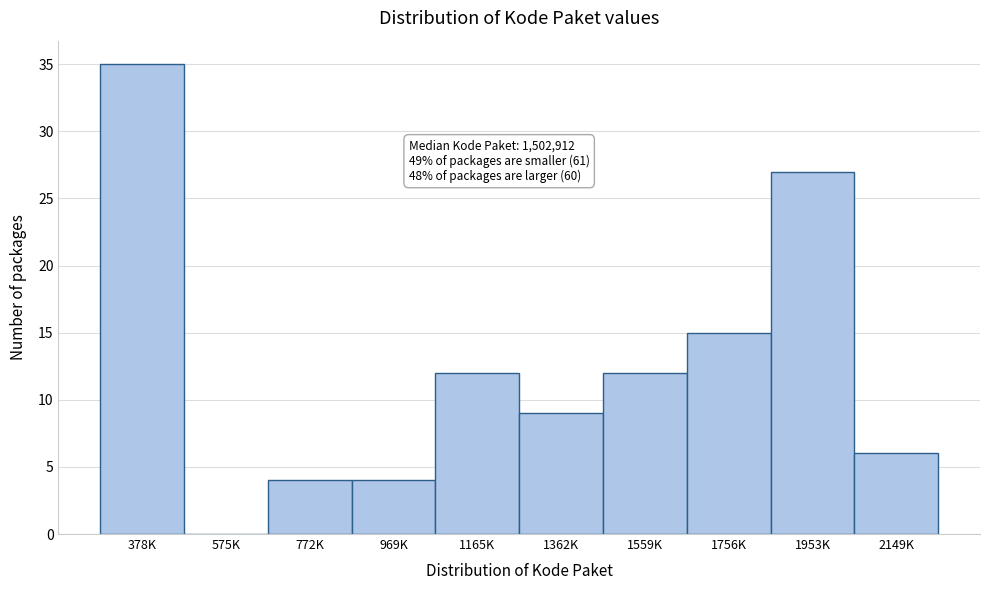

Reading left to right, extract all data points from this chart.

378K=35	575K=0	772K=4	969K=4	1165K=12	1362K=9	1559K=12	1756K=15	1953K=27	2149K=6